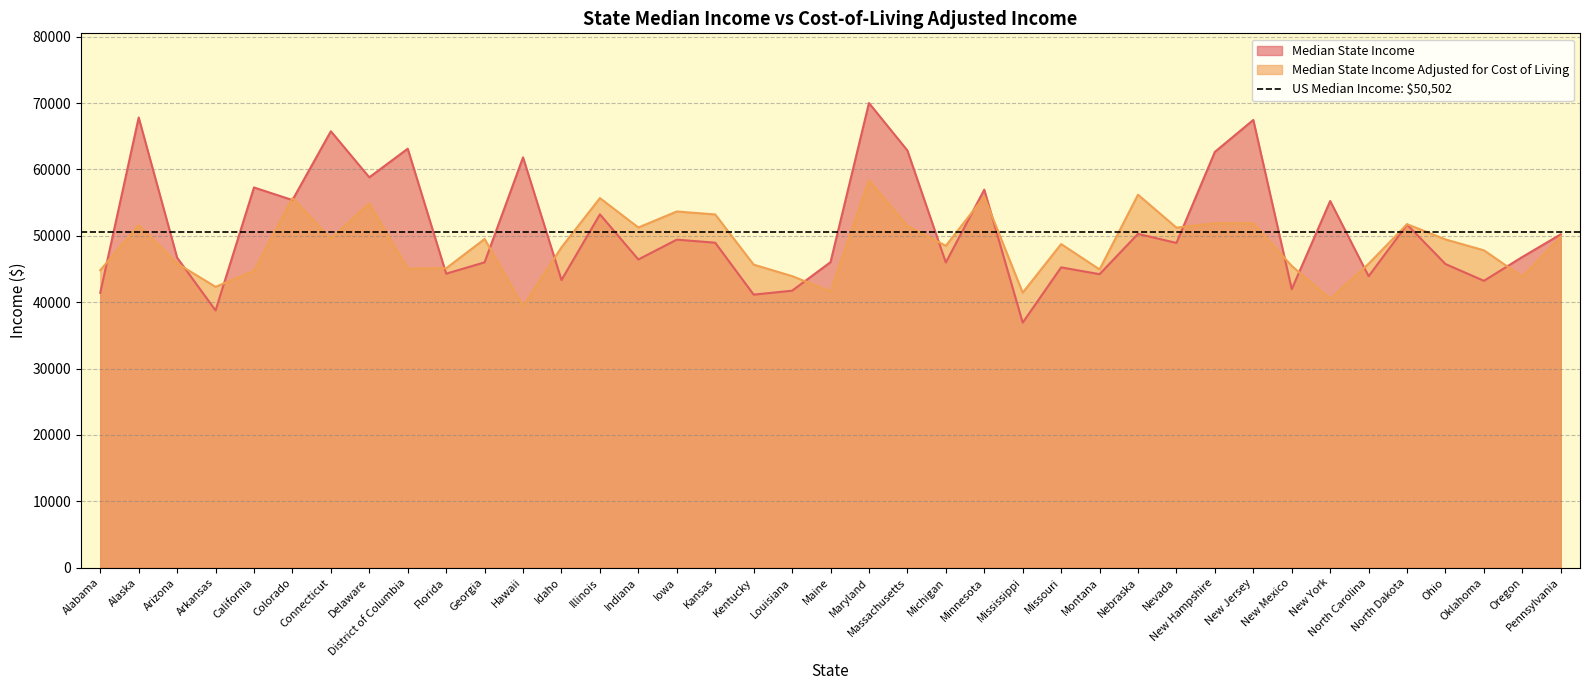

What is the smallest value displayed?

36919.0